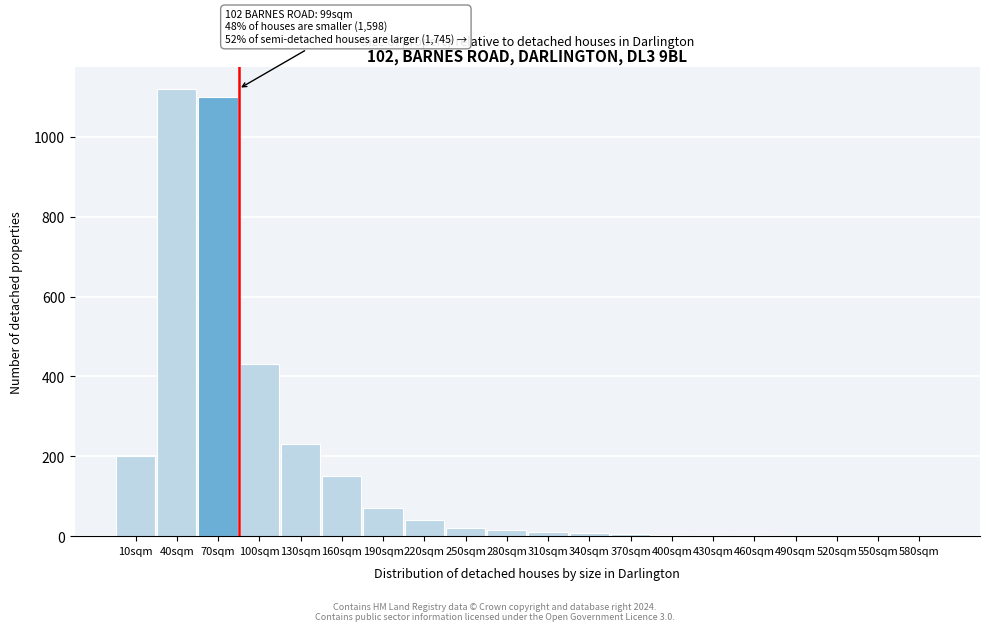

True or false: the data shows 2 at 430sqm.

True